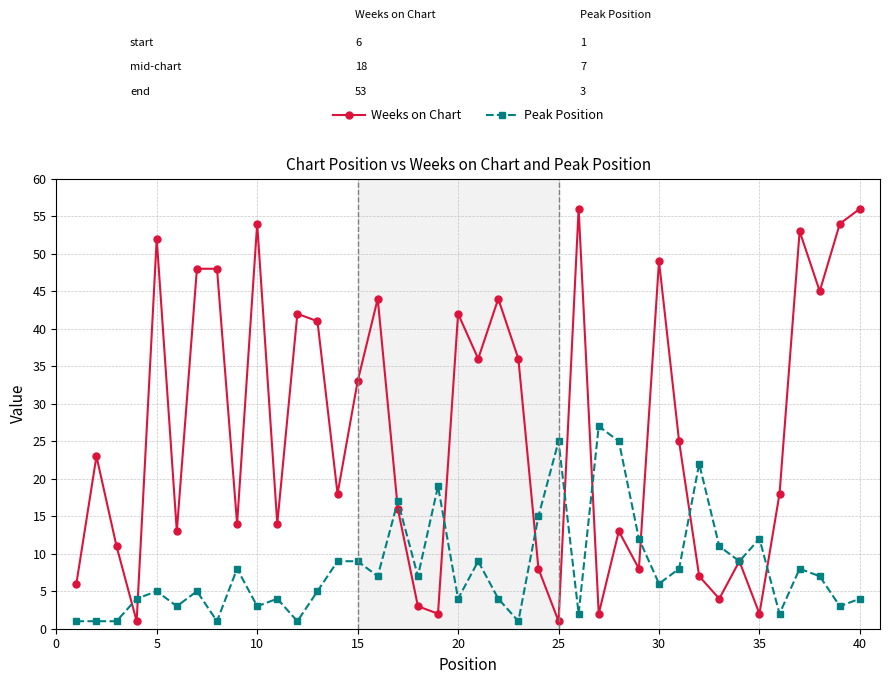

What is the value of the Peak Position point at the 26th from the left?

2